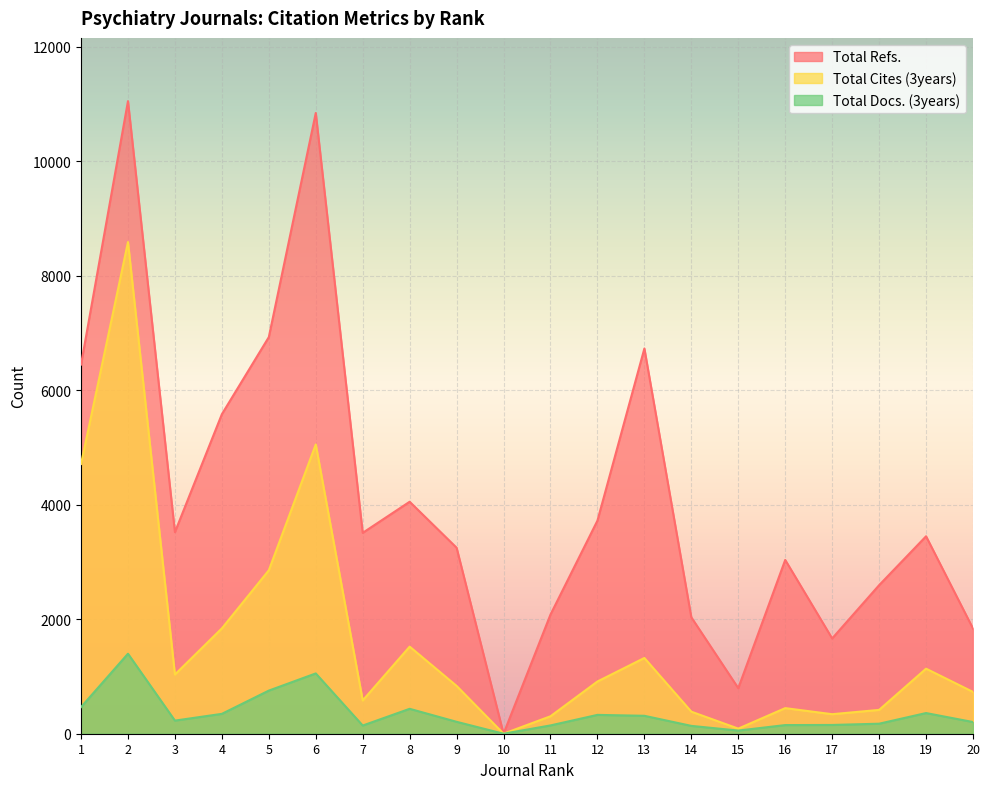

At which label is Total Docs. (3years) closest to 698?

5